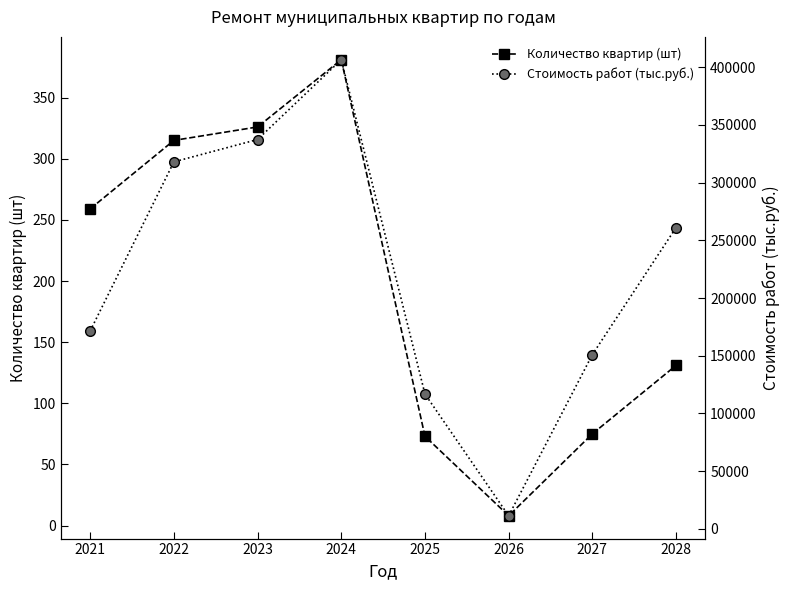

True or false: Стоимость работ (тыс.руб.) has more than 0 points higher than both neighbors.

True